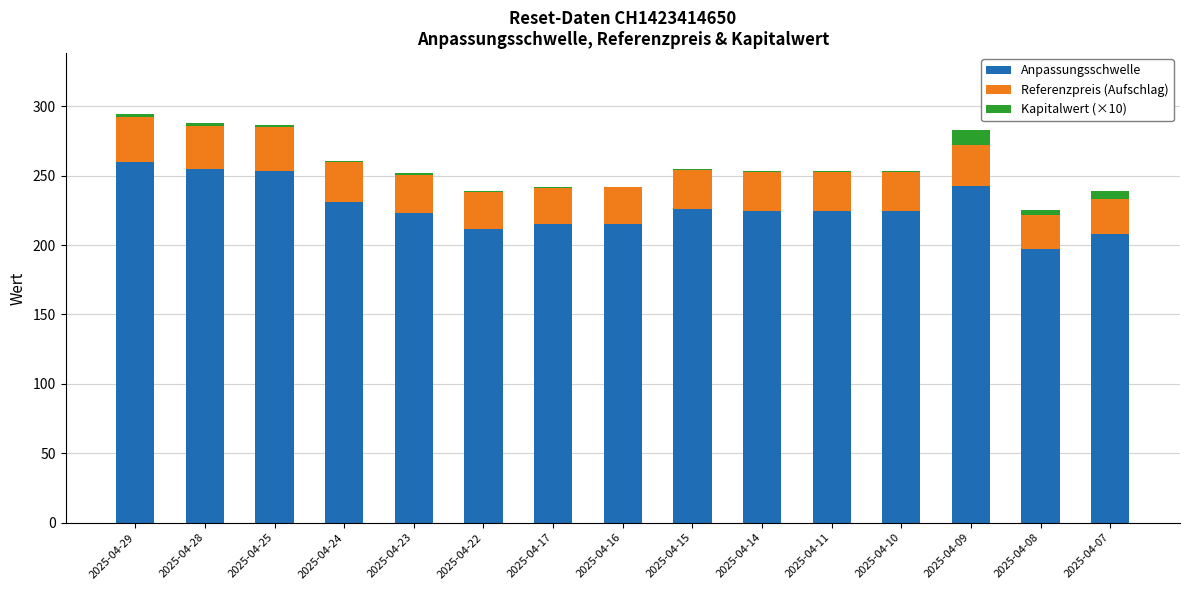

What is the maximum value for Anpassungsschwelle?

259.9